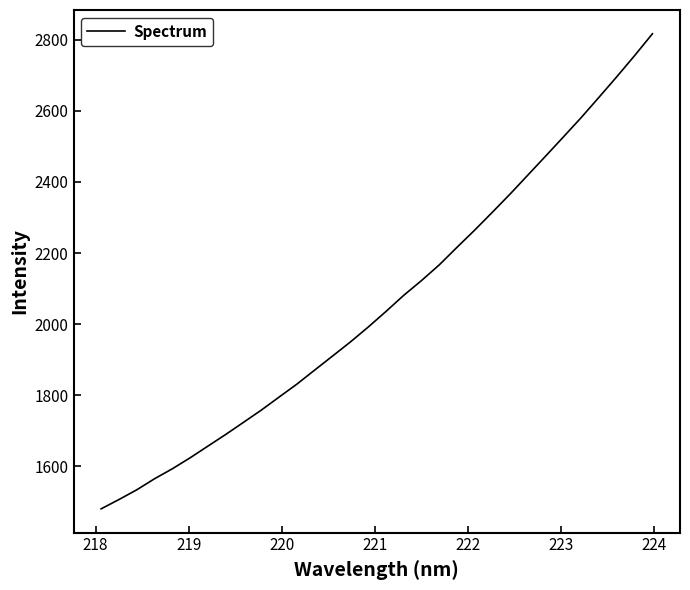

What is the minimum value shown in the chart?

1480.5